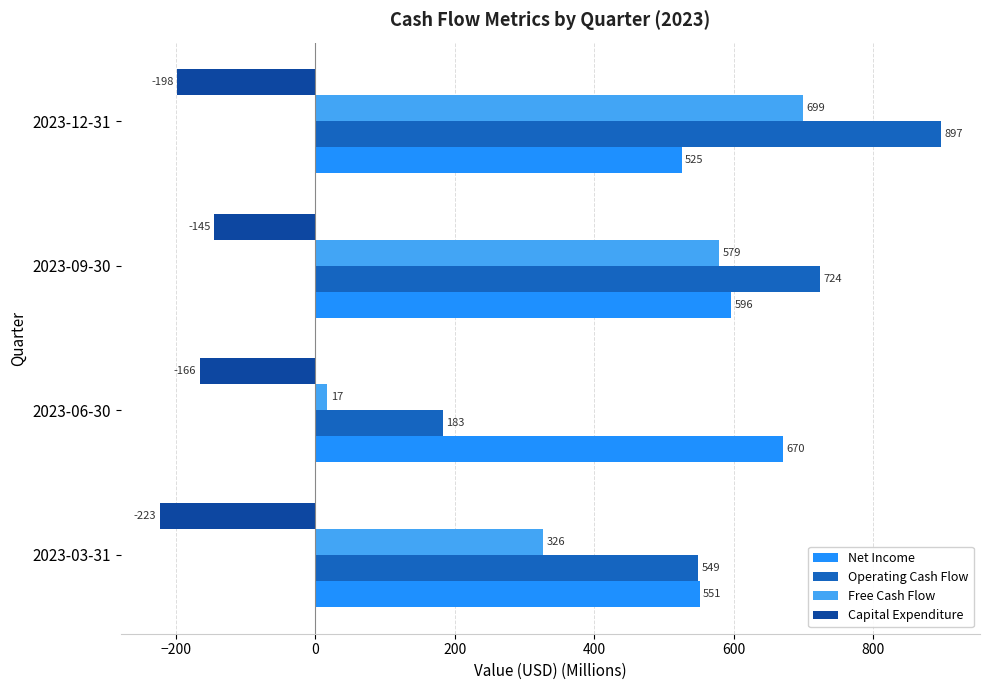

The value of Operating Cash Flow at 2023-03-31 is 278. True or false?

False